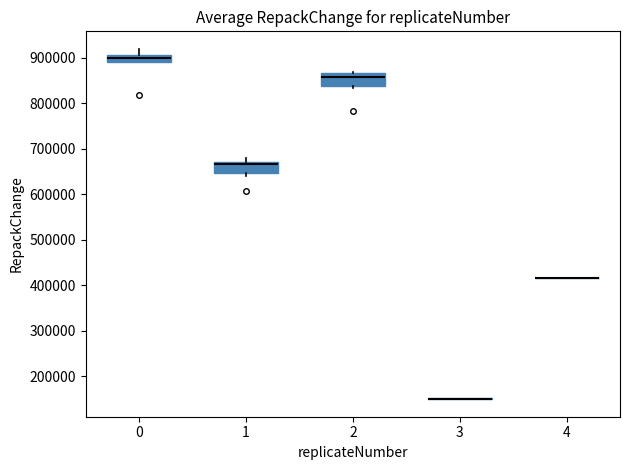

Reading left to right, read every box against the y-axis: the position of its median line, the range the box covers, and the ends of its whiskers. The values are not printed on the chart, so give them approximately, as read against the axis.

0: median 900000, box 890000 to 910000, whiskers 890000 to 920000
1: median 670000 (just below the box's upper edge), box 650000 to 670000, whiskers 640000 to 680000
2: median 860000, box 840000 to 870000, whiskers 830000 to 870000
3: box collapsed to a line at 150000, whiskers 150000 to 150000
4: box collapsed to a line at 420000, whiskers 420000 to 420000